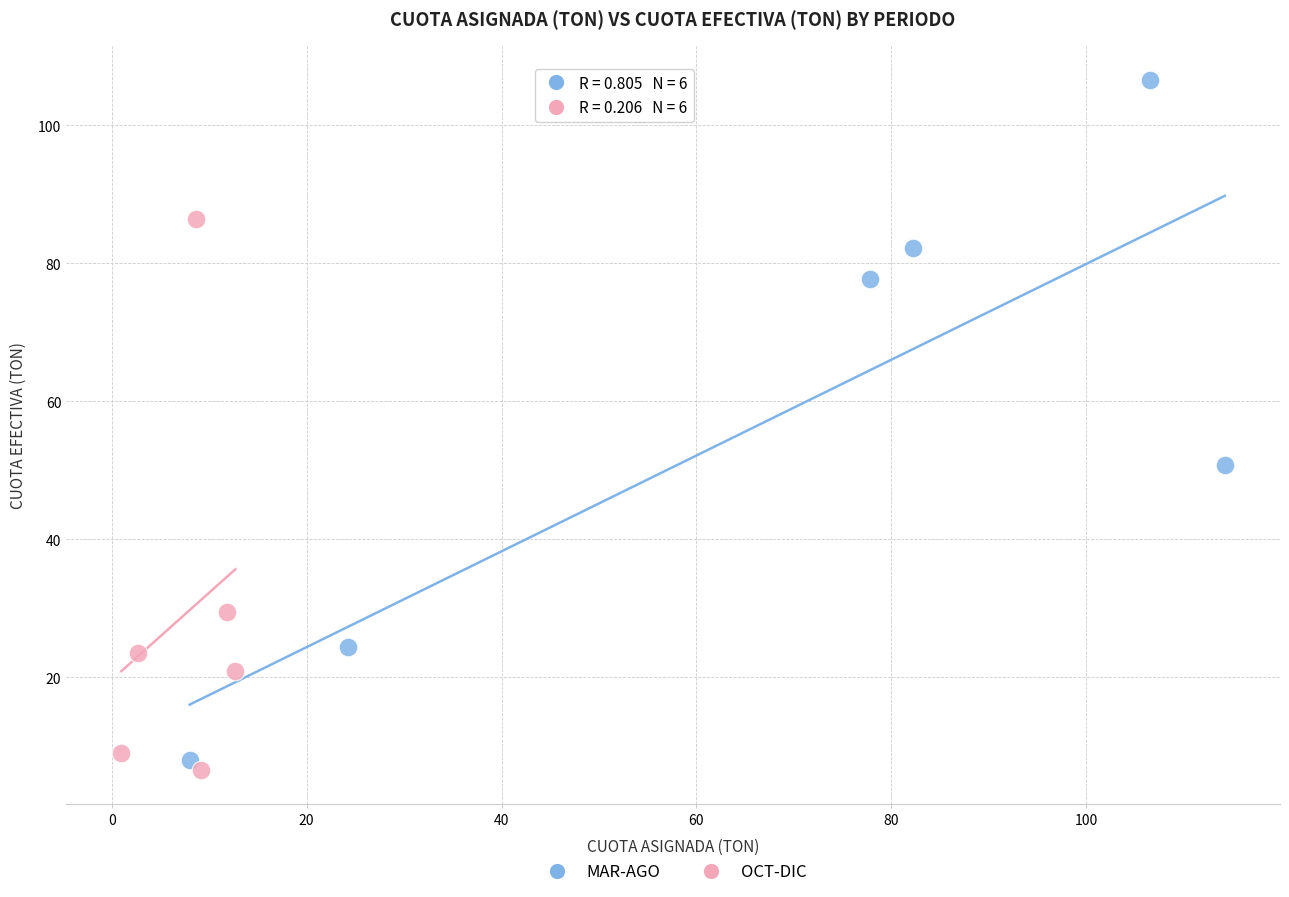

Which series has the widest spread of Y values?

MAR-AGO